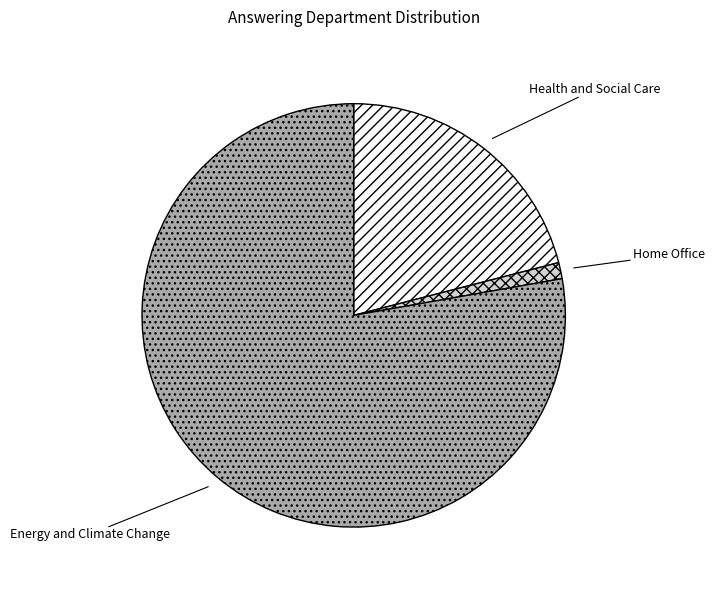

How many slices are in this pie chart?

3